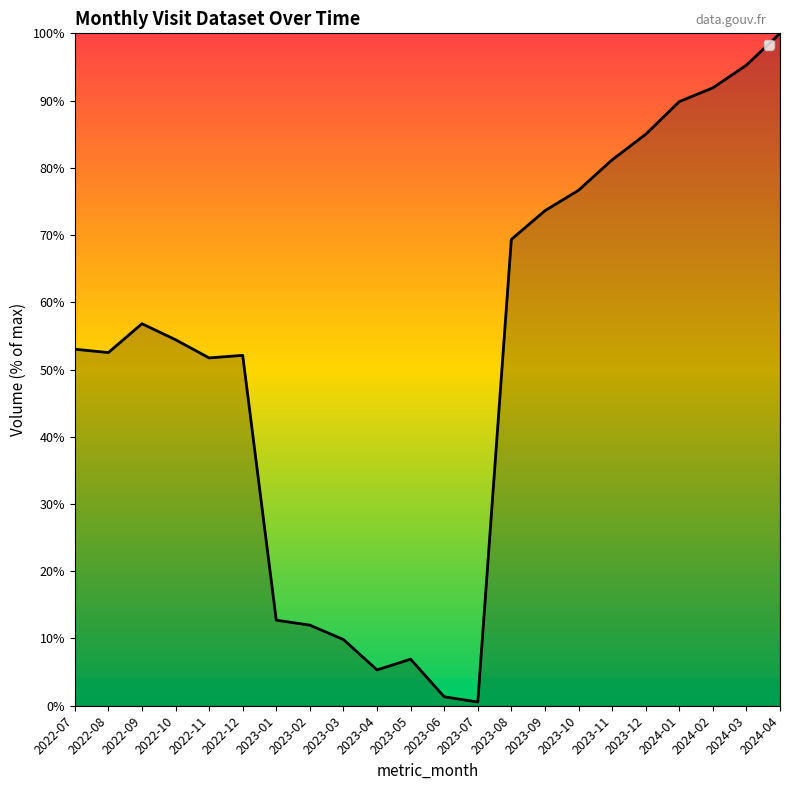

Is it true that the value at 2024-04 is 100.0?

True